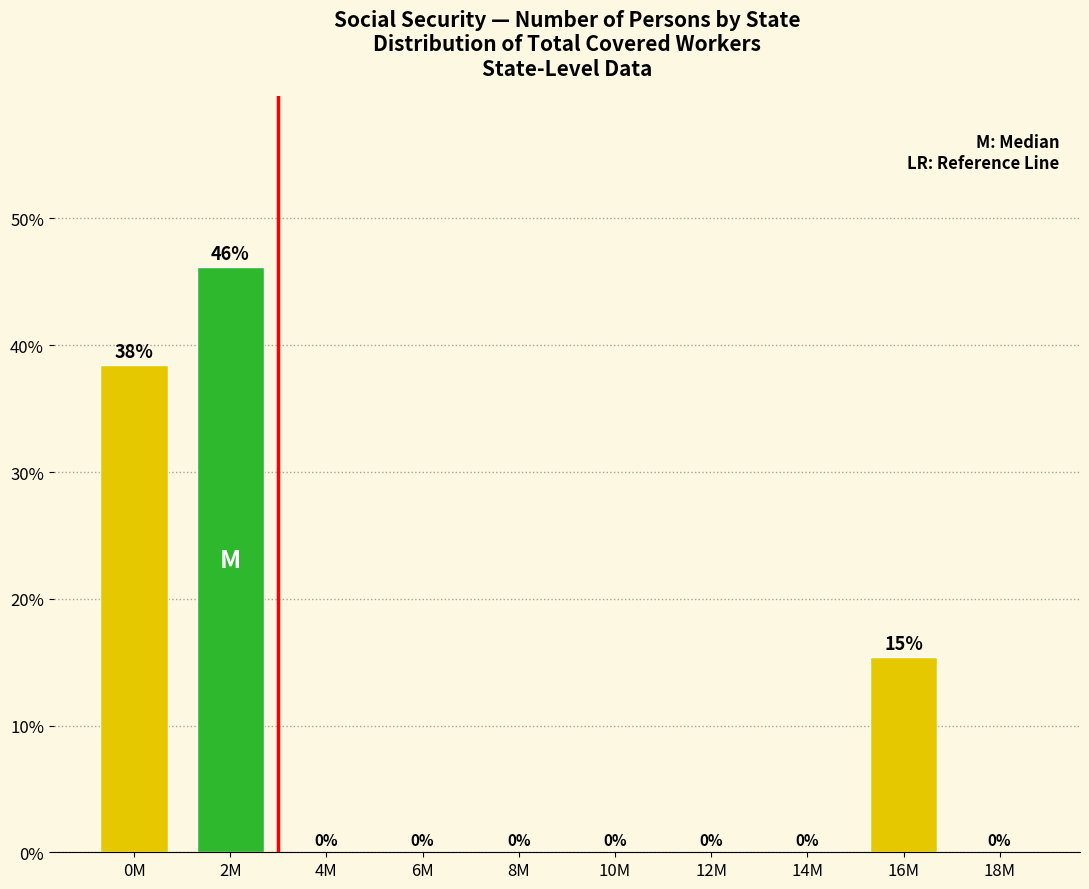

Between 6M and 0M, which is larger?

0M